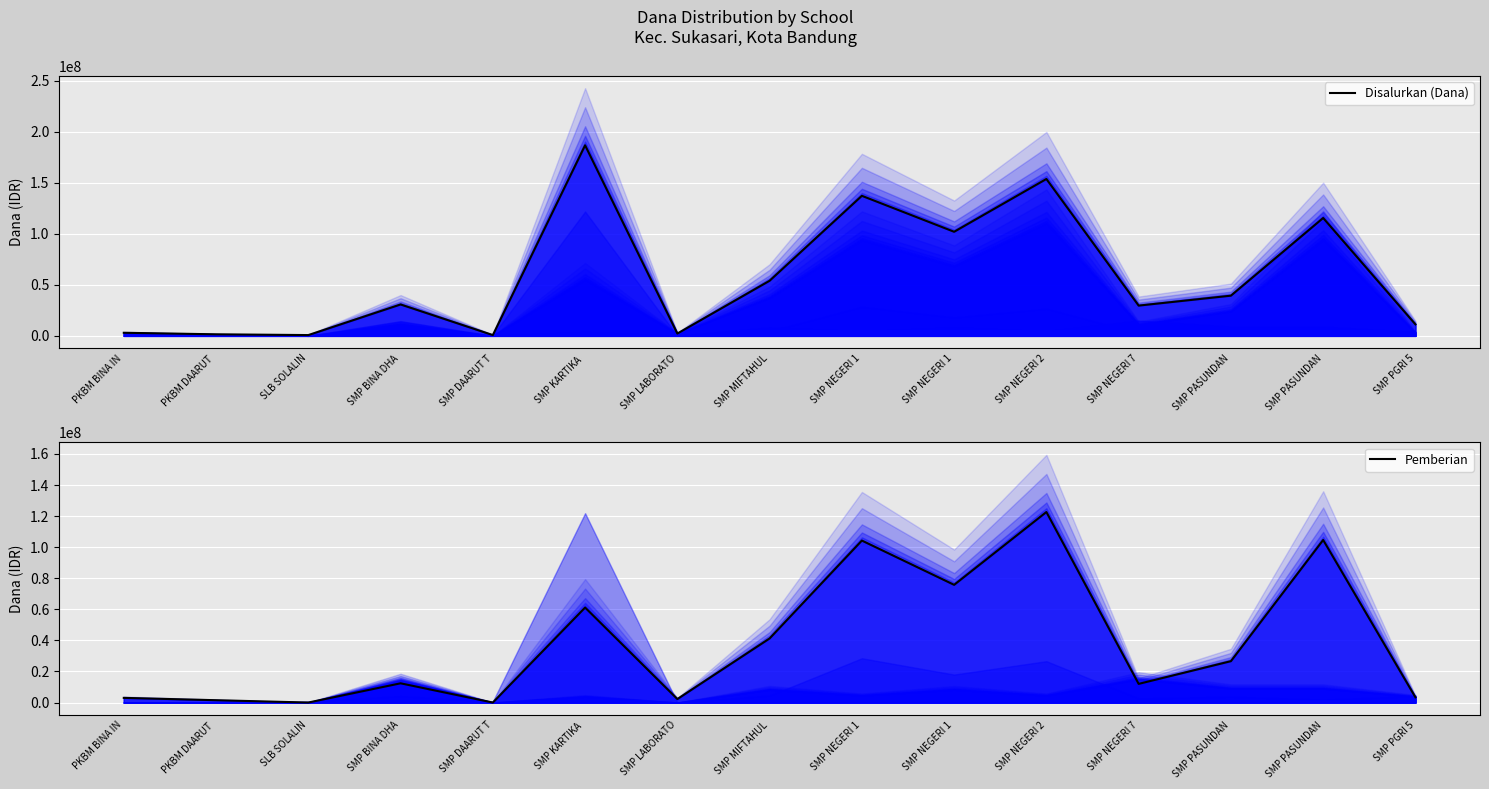

At which category is the sum across all series the highest?

SMP NEGERI 2